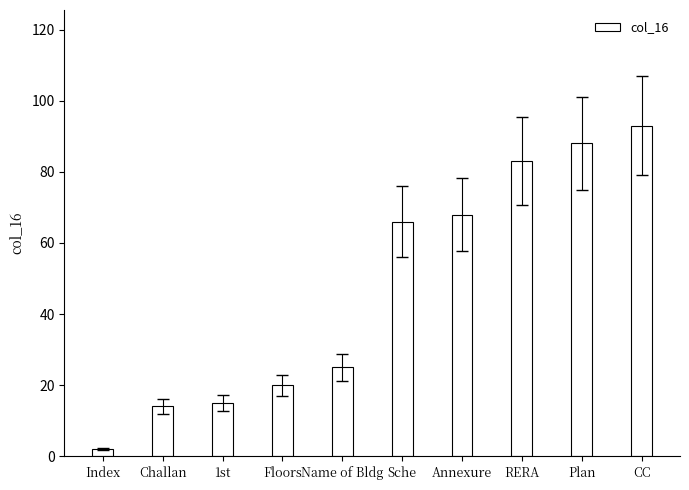

Which label corresponds to the smallest value in the chart?

Index